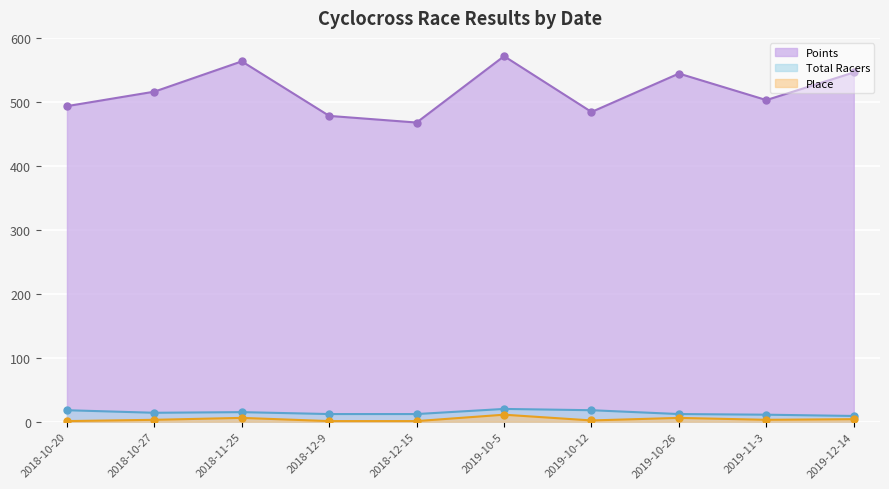

What is the average value of the Place series?

3.8